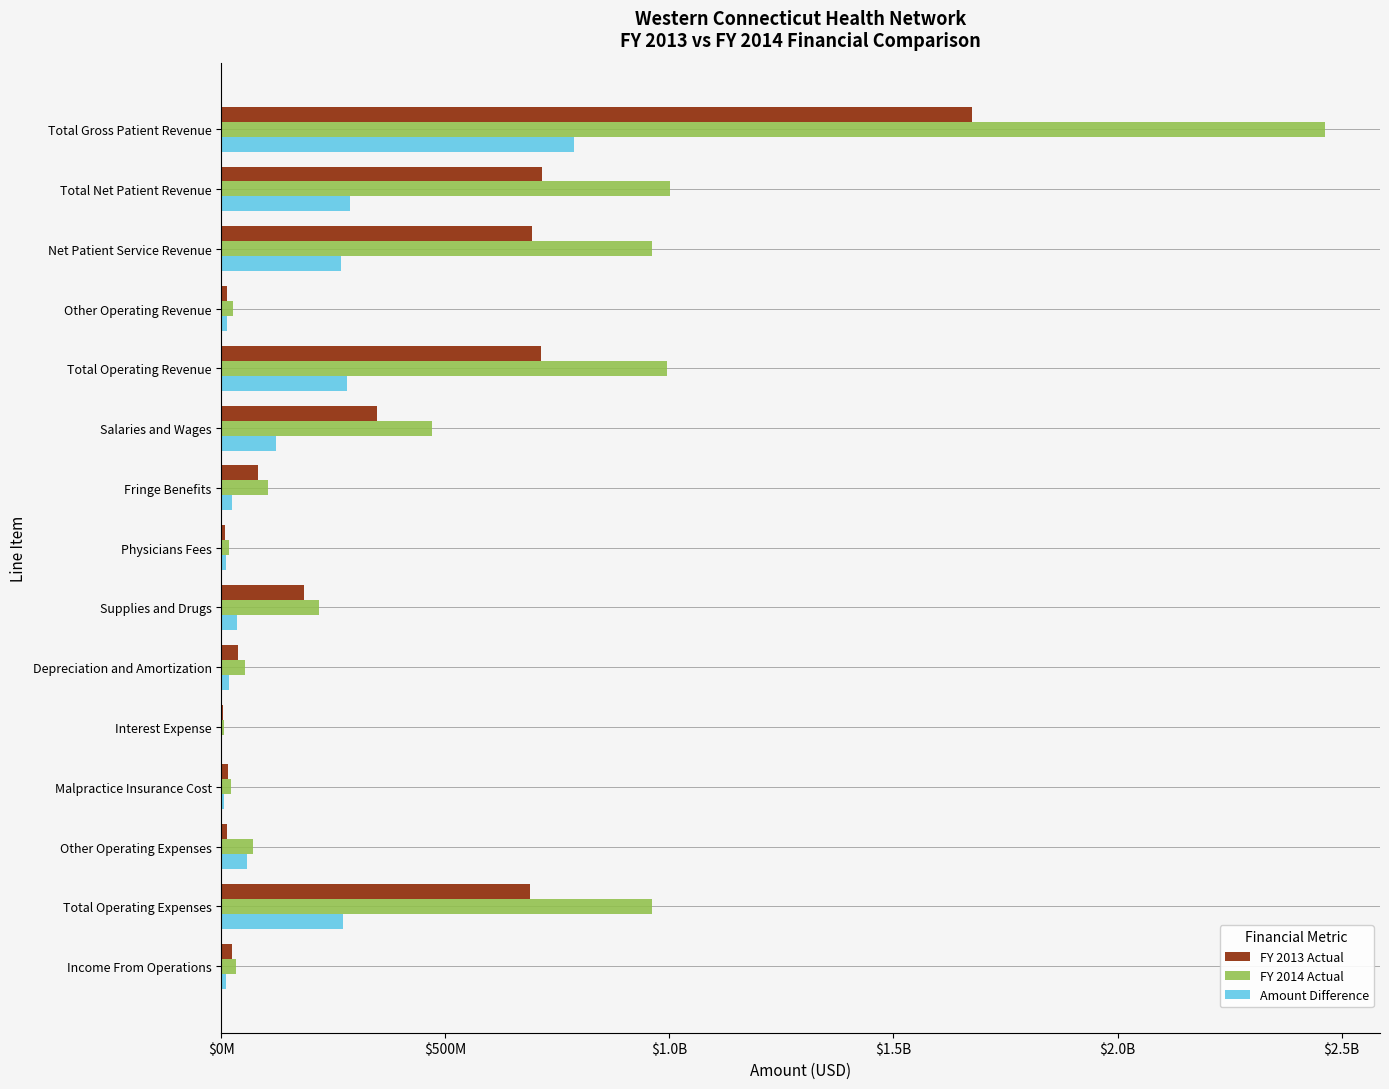

Which series has the largest range (max minus min)?

FY 2014 Actual